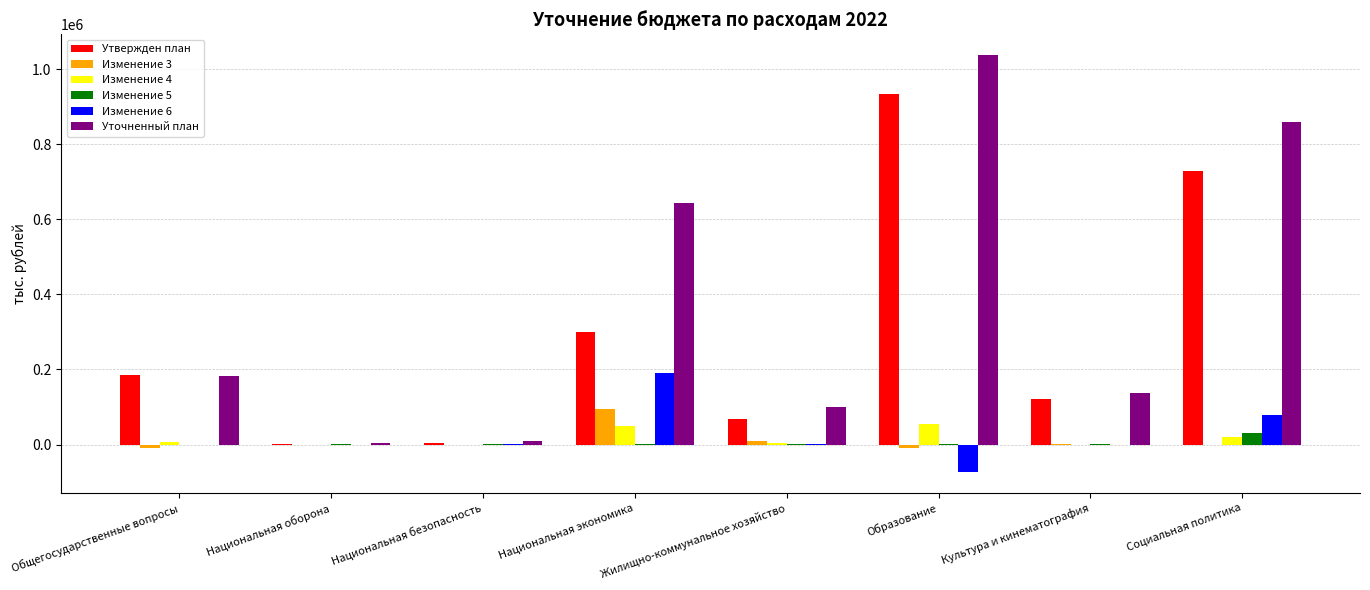

Which series has the widest spread of values?

Уточненный план